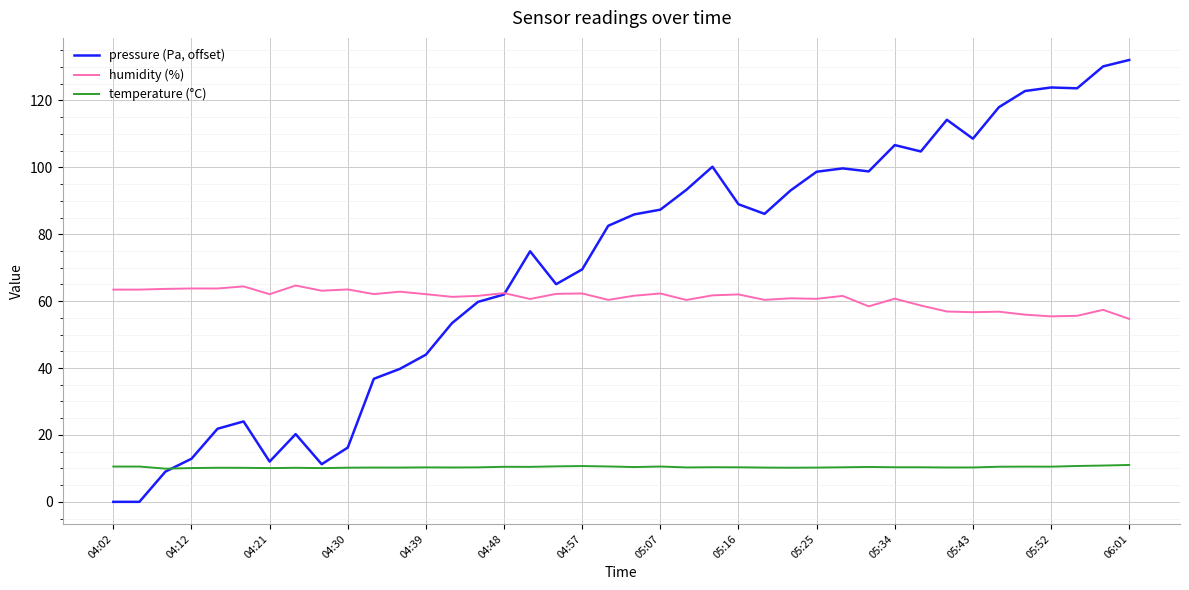

Rank the series by their average value, from highest to lowest.

pressure (Pa, offset), humidity (%), temperature (°C)